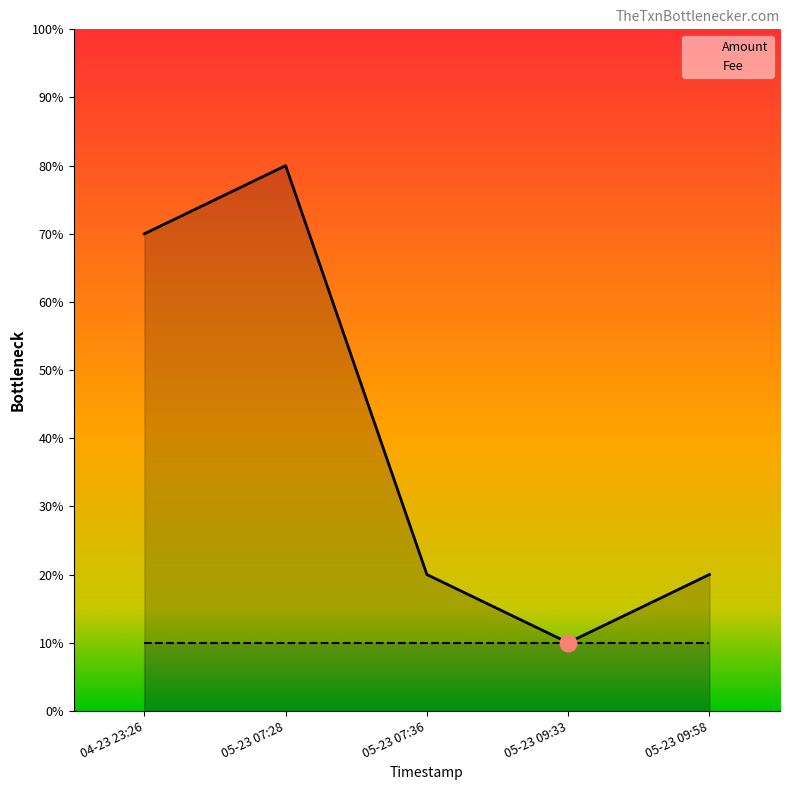

What are all the series names shown in the legend?

Amount, Fee